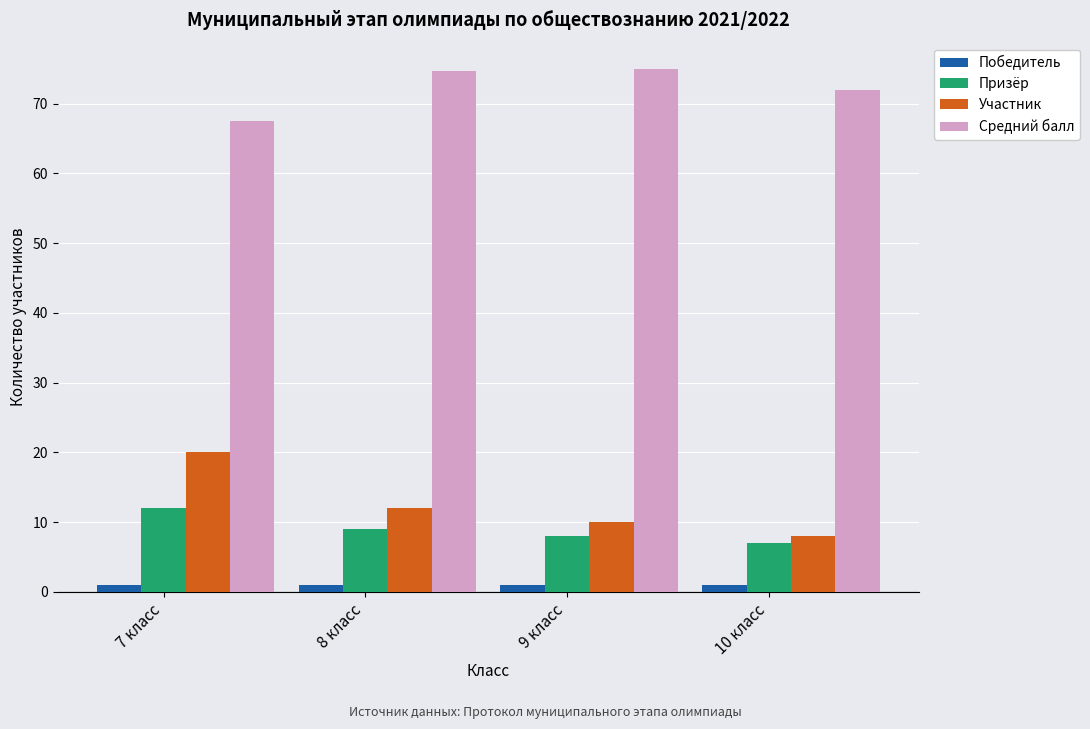

Reading left to right, extract all data points from this chart.

Победитель: 7 класс=1.0	8 класс=1.0	9 класс=1.0	10 класс=1.0
Призёр: 7 класс=12.0	8 класс=9.0	9 класс=8.0	10 класс=7.0
Участник: 7 класс=20.0	8 класс=12.0	9 класс=10.0	10 класс=8.0
Средний балл: 7 класс=67.5	8 класс=74.7	9 класс=75.0	10 класс=72.0